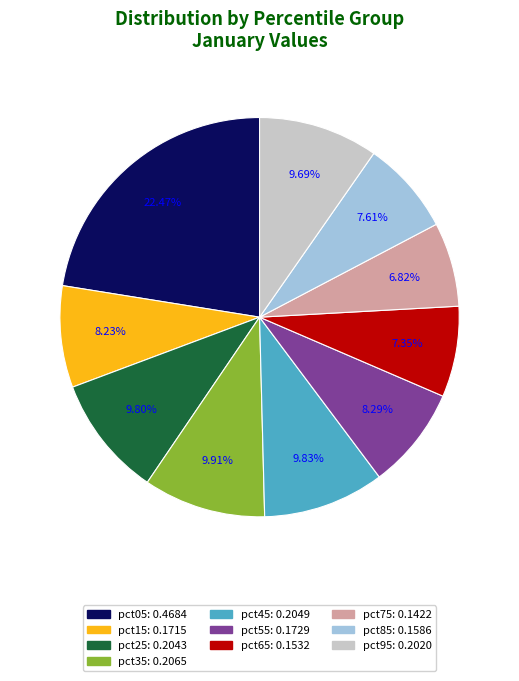

To the nearest percent, what is the combined percentage of pct35 and pct85?

18%